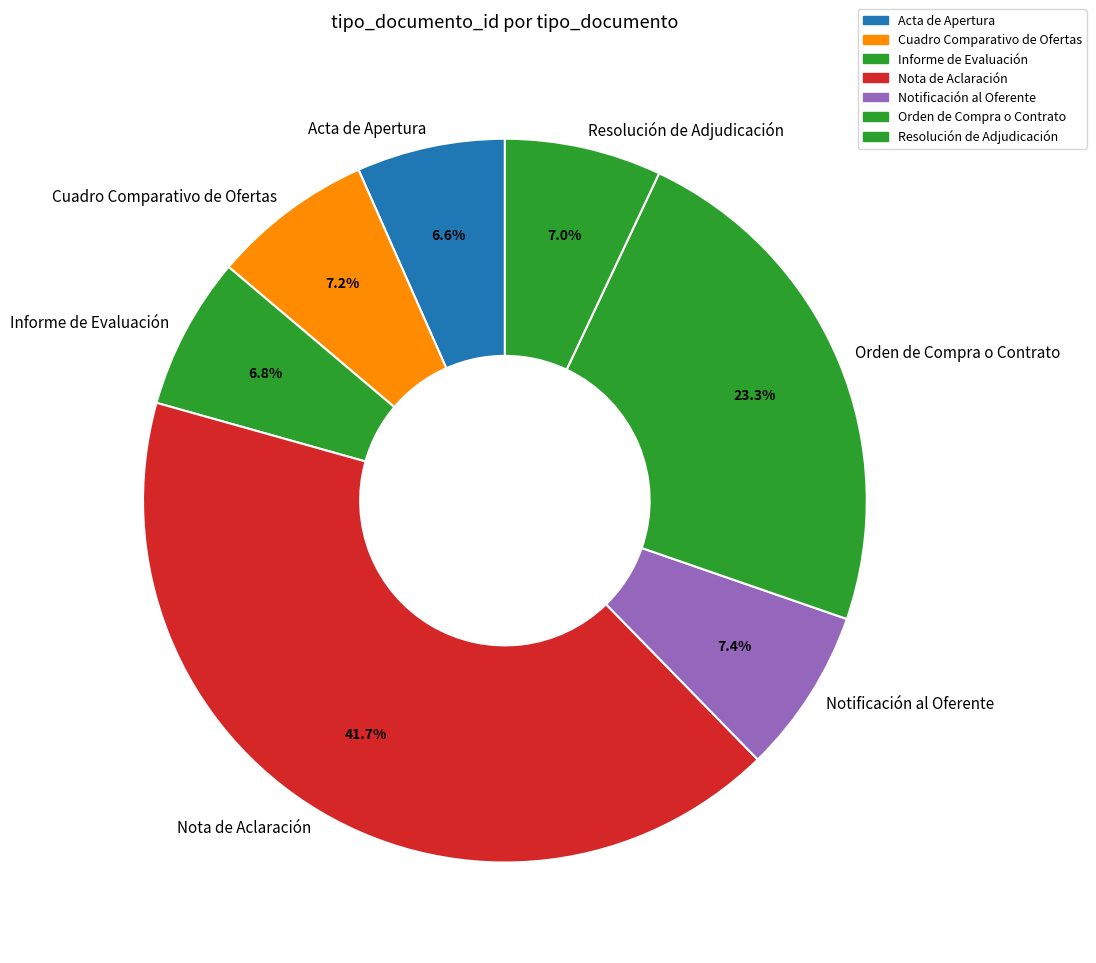

Which slice is the largest?

Nota de Aclaración